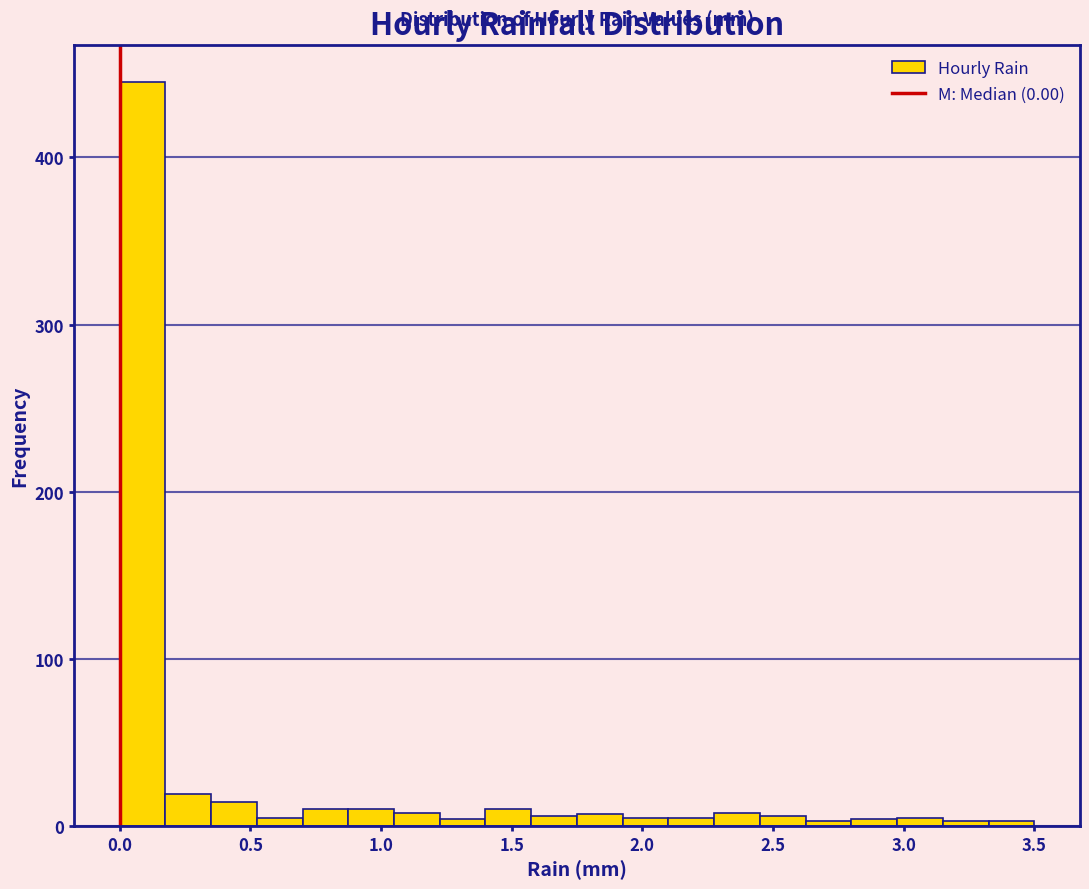

Around what value on the x-axis is the tallest bar? Give the approximate position of its centre, as read against the axis.

0.10